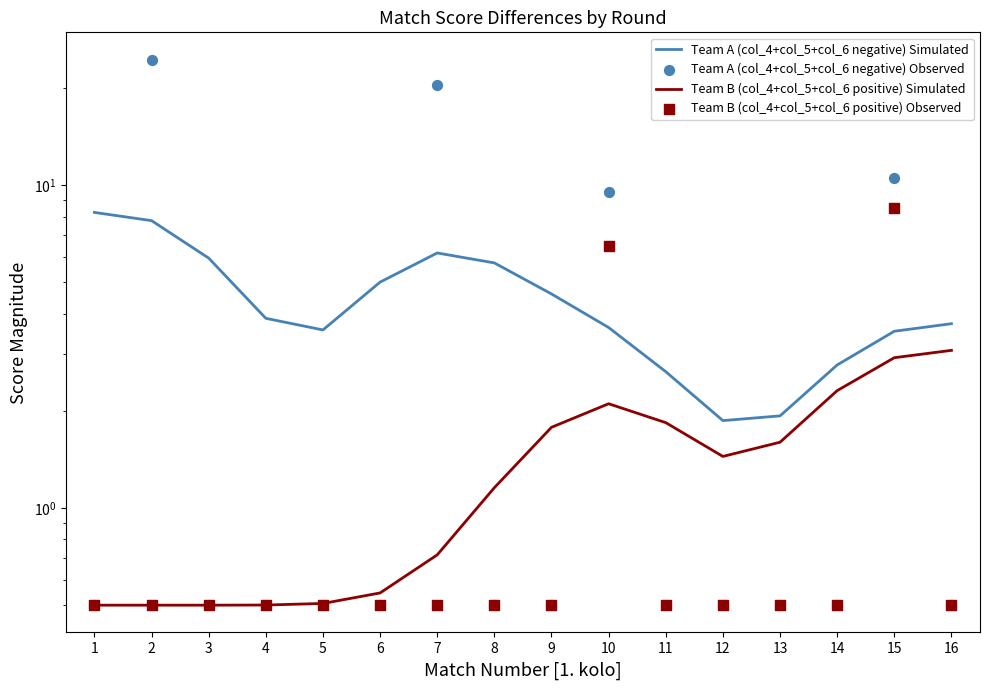

Which series reaches the minimum Y coordinate?

Team B (col_4+col_5+col_6 positive) Simulated